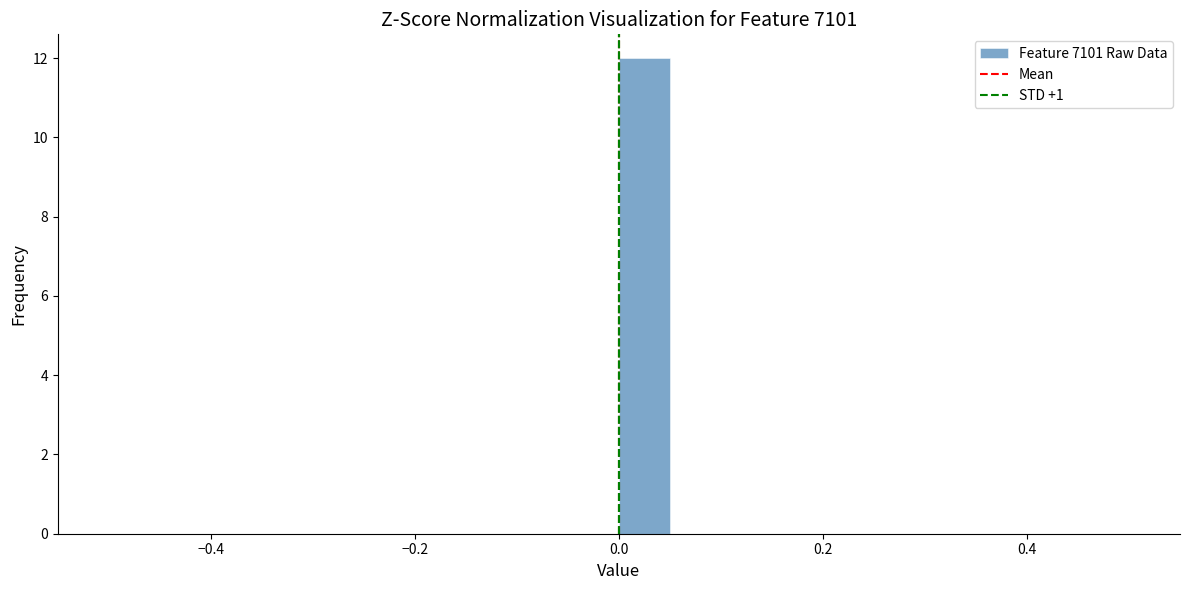

Read against the x-axis, roughly where is the centre of the tallest bar?

0.02